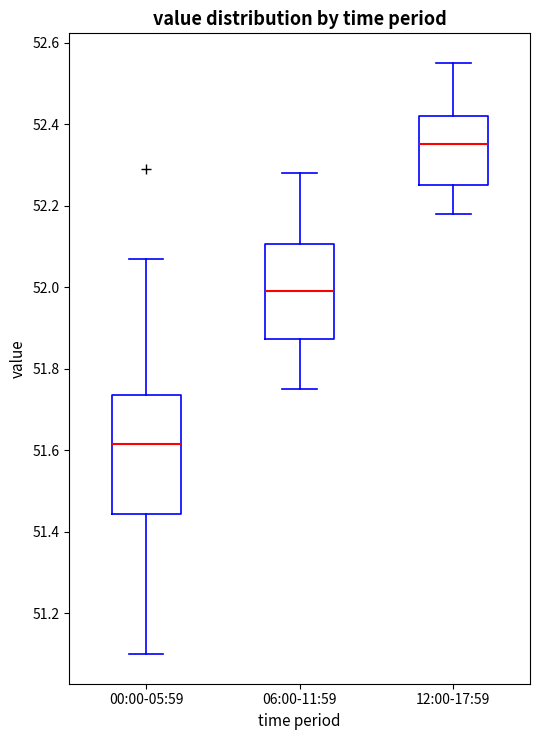

Comparing the boxes themselves (not the whiskers), which one is the tallest?

00:00-05:59